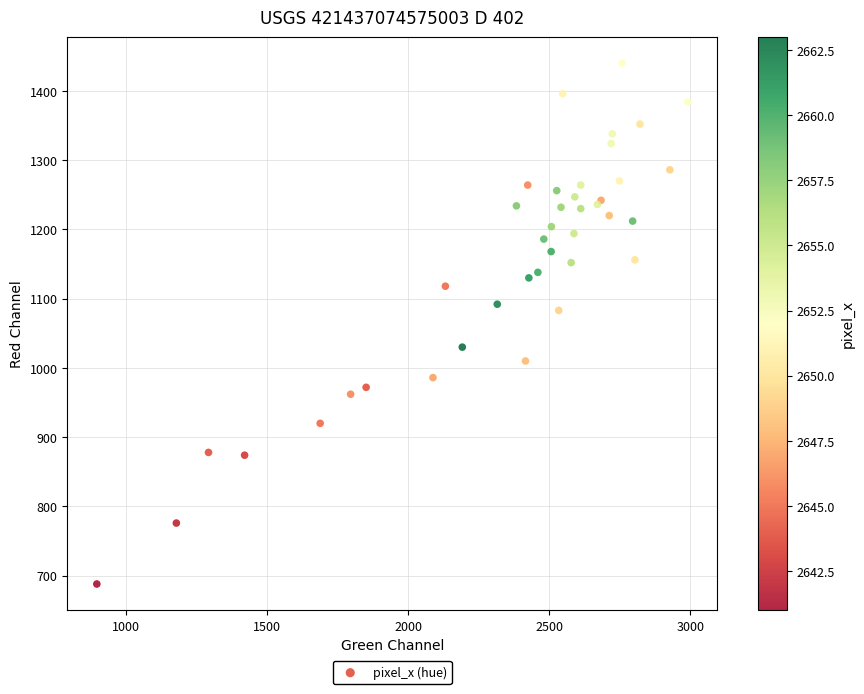

What Y value in the scatter plot is closest to 1064?

1083